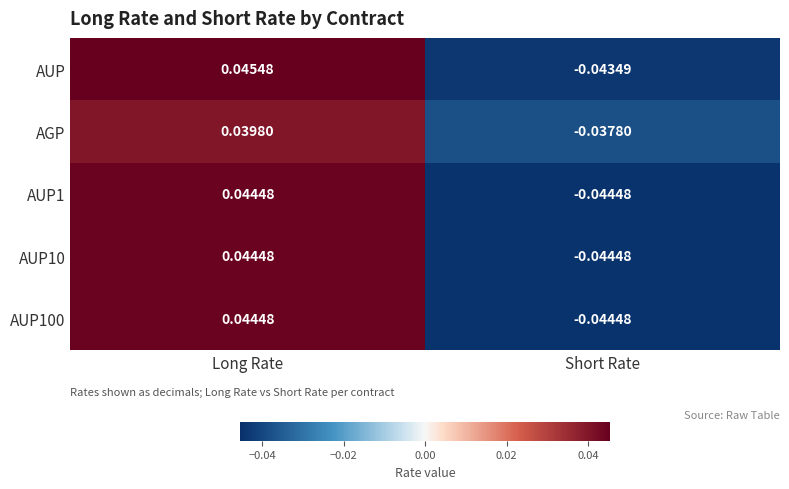

Which category has the highest value across all series?

Long Rate